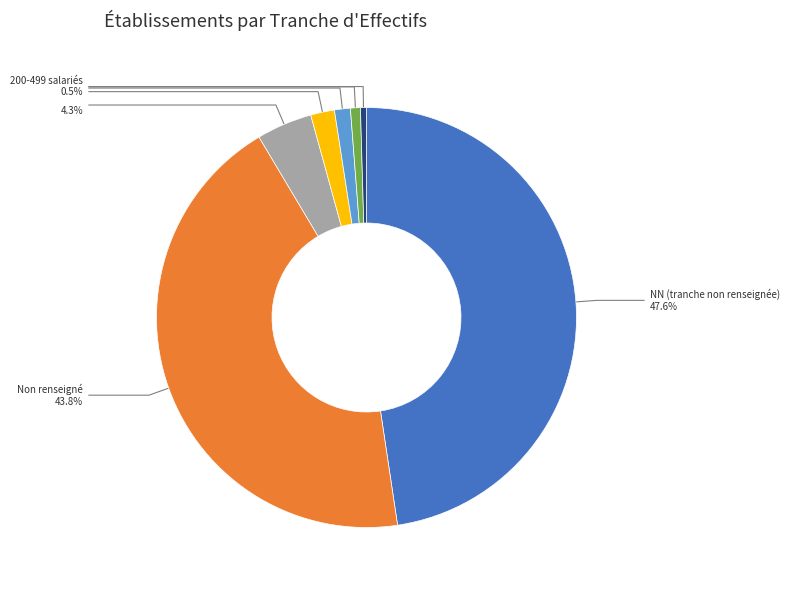

Is there any slice that represents more than half of the pie?

No